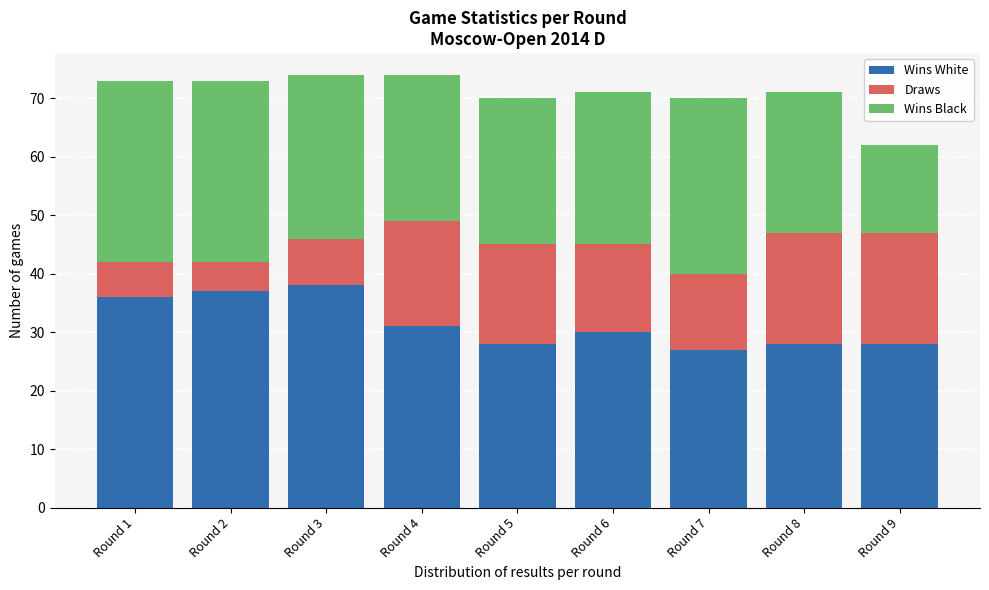

Reading left to right, list the values for the Wins White series.

Round 1=36	Round 2=37	Round 3=38	Round 4=31	Round 5=28	Round 6=30	Round 7=27	Round 8=28	Round 9=28